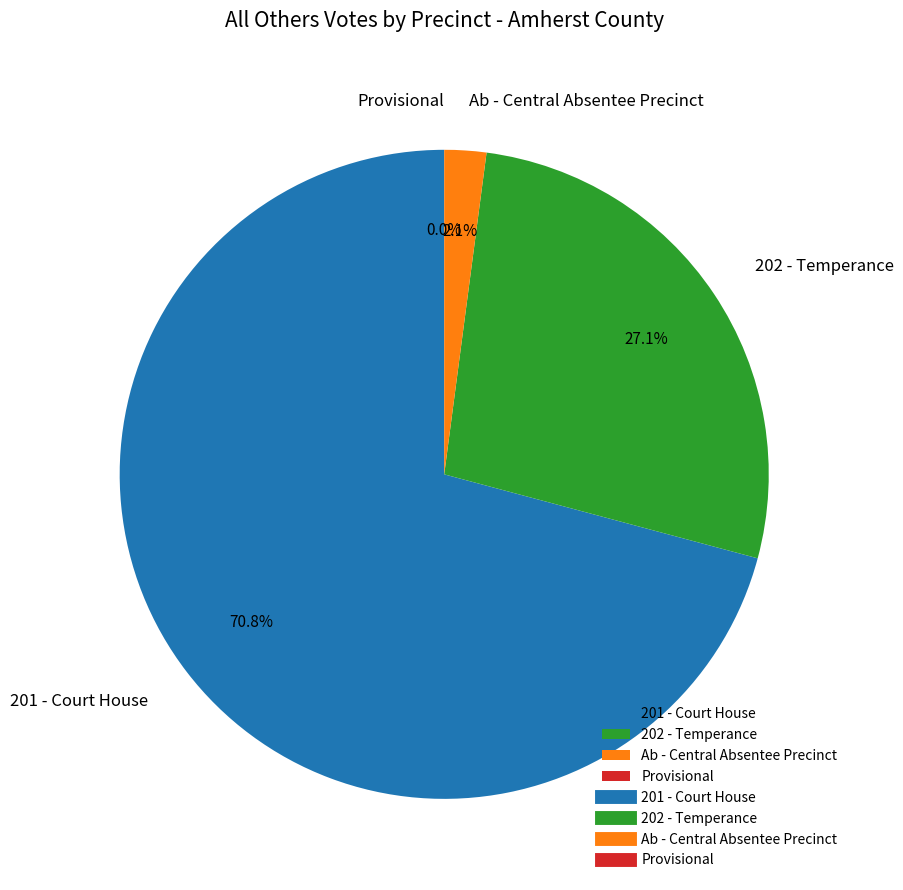

Which slice is the largest?

201 - Court House